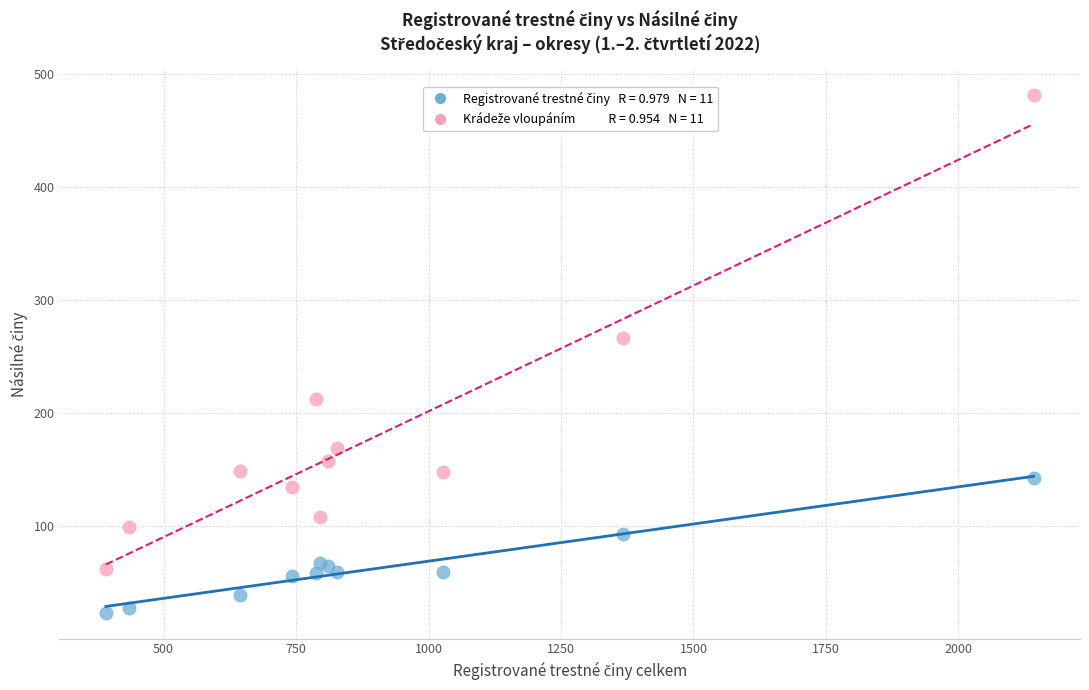

Across all series, what Y value is closest to 252?

266